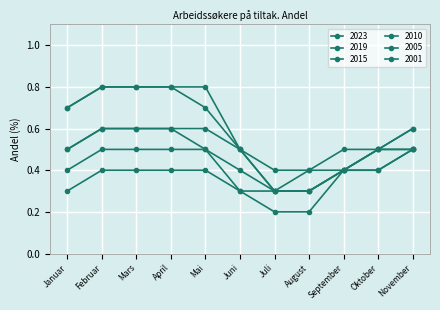

How many lines are shown in the chart?

6